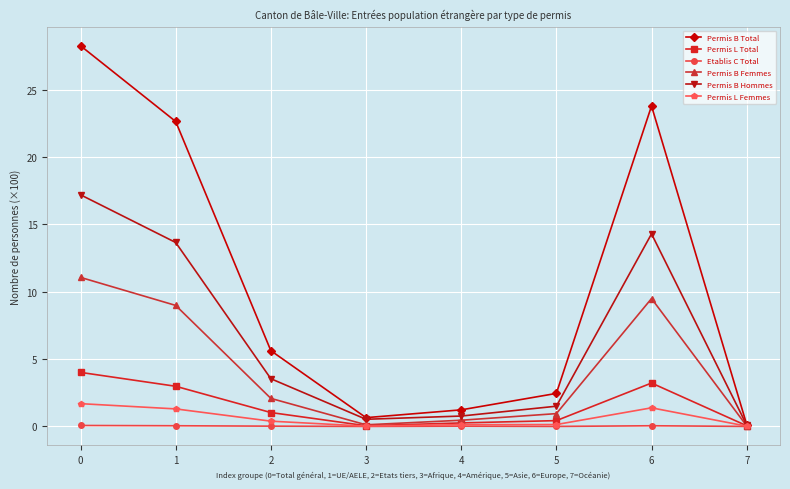

What are all the series names shown in the legend?

Permis B Total, Permis L Total, Etablis C Total, Permis B Femmes, Permis B Hommes, Permis L Femmes